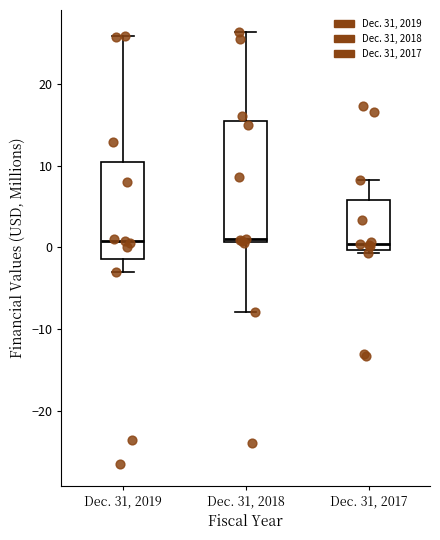

Reading left to right, transcribe this box plot: for each box, give where its median line is, the range the box spans, and where its two whiskers end, as read against the y-axis. The values are not printed on the chart, so give them approximately, as read against the axis.

Dec. 31, 2019: median 1, box -1 to 11, whiskers -3 to 26
Dec. 31, 2018: median 1 (just above the box's lower edge), box 1 to 16, whiskers -8 to 26
Dec. 31, 2017: median 0 (just above the box's lower edge), box 0 to 6, whiskers -1 to 8